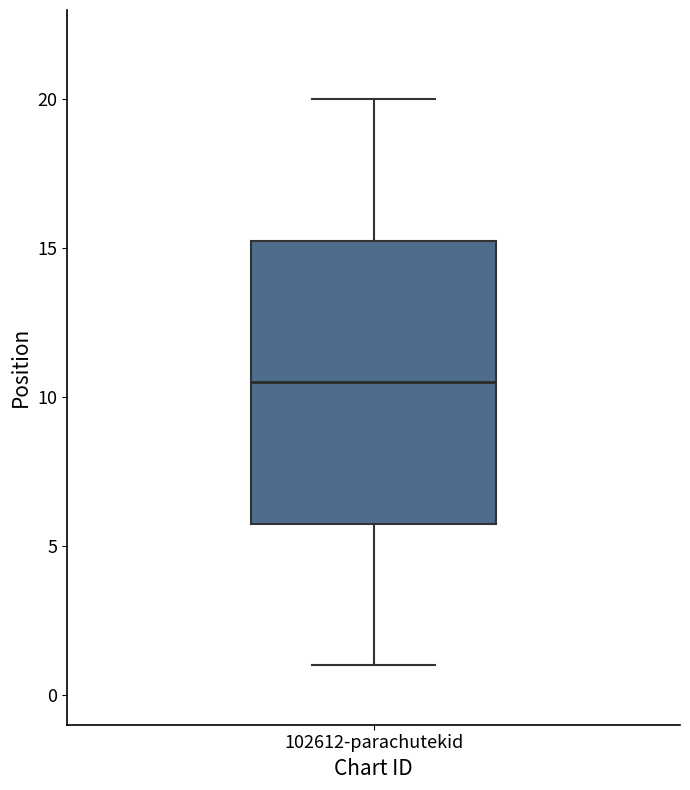

Where is the lower edge of the box for 102612-parachutekid on the y-axis? The values are not printed on the chart, so give them approximately, as read against the axis.

6.0